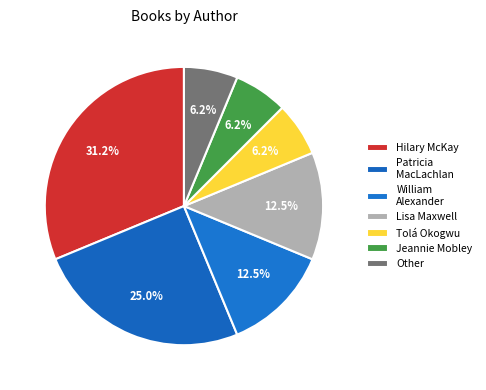

How many segments does this pie chart have?

7